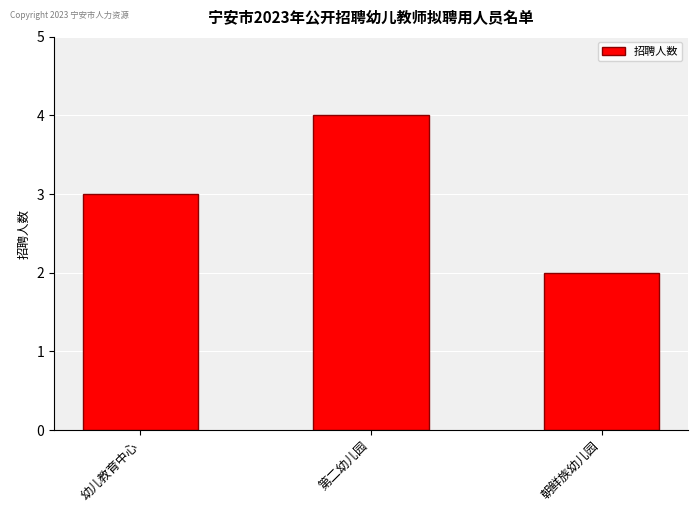

What is the smallest value displayed?

2